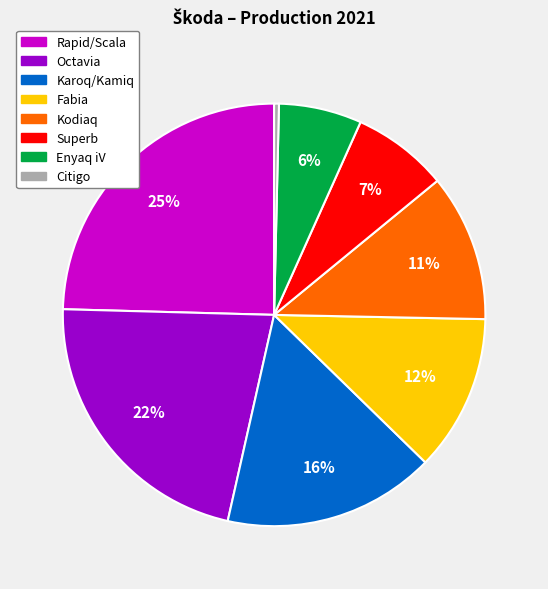

Does Citigo represent more than half of the total?

No